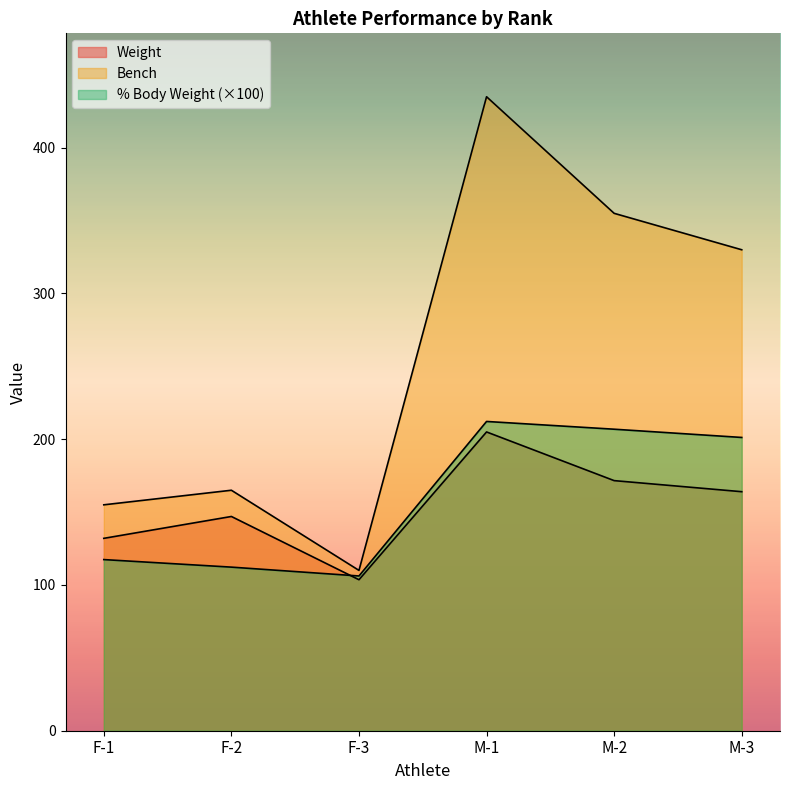

True or false: % Body Weight and Bench cross at least once.

False